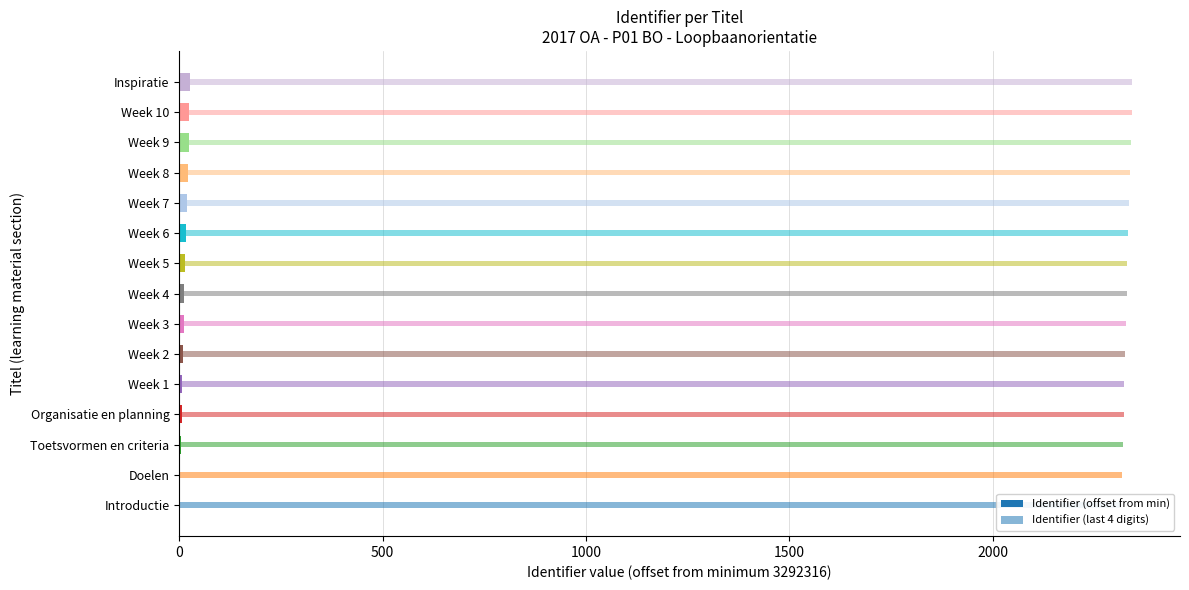

Reading left to right, what are all the values shown in this chart?

Identifier (offset from min): 0	2	4	6	7	9	11	13	15	17	19	21	23	25	27
Identifier (last 4 digits): 2316	2318	2320	2322	2323	2325	2327	2329	2331	2333	2335	2337	2339	2341	2343